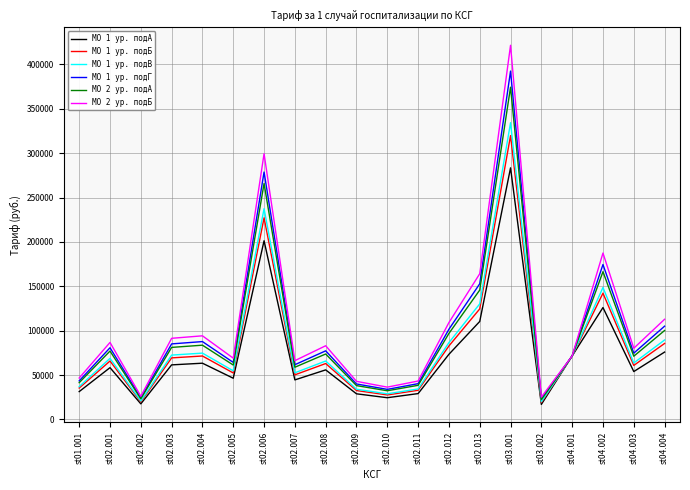

At which category does the chart reach its peak across all series?

st03.001